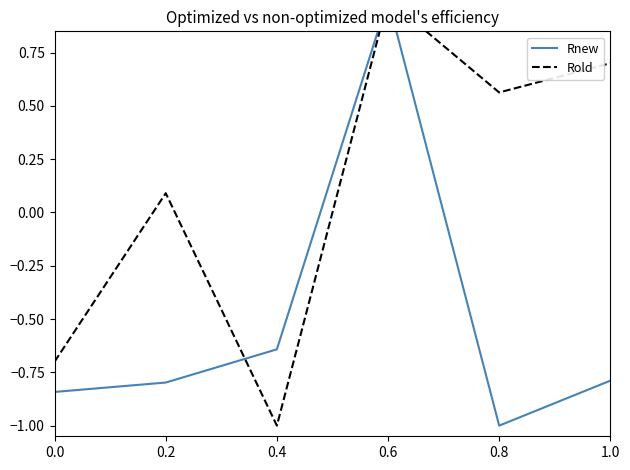

Reading left to right, extract all data points from this chart.

Rnew: 0.0=-0.8	0.2=-0.8	0.4=-0.6	0.6=1.0	0.8=-1.0	1.0=-0.8
Rold: 0.0=-0.7	0.2=0.1	0.4=-1.0	0.6=1.0	0.8=0.6	1.0=0.7